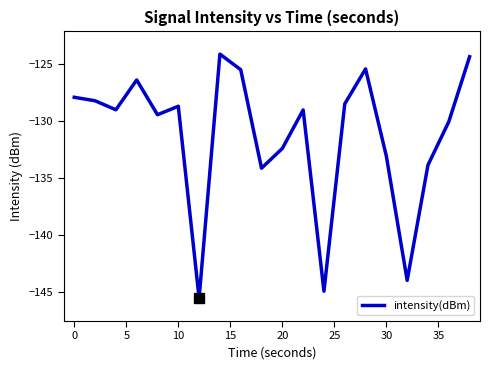

What is the difference between the maximum and minimum values?

21.5